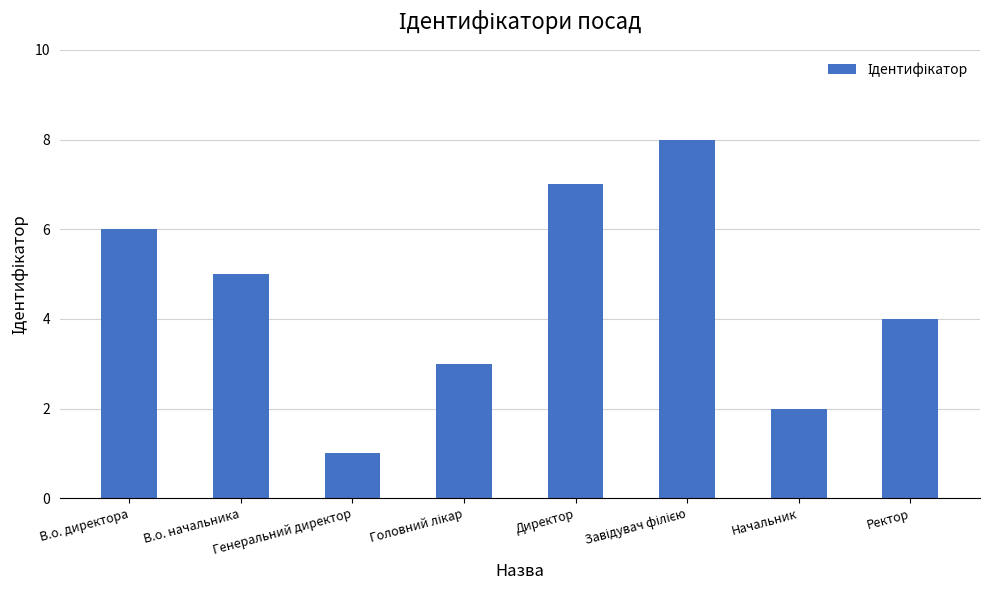

What is the difference between the maximum and second lowest values?

6